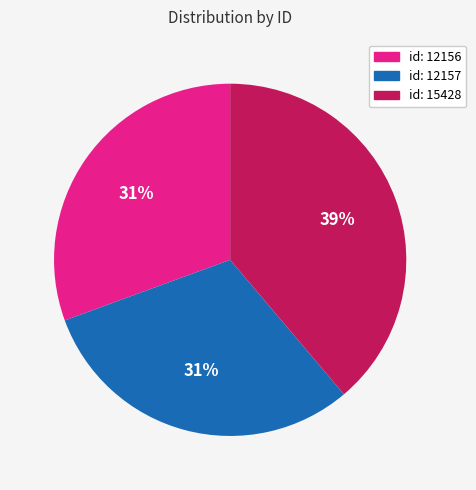

Which category has the biggest portion of the pie?

id: 15428